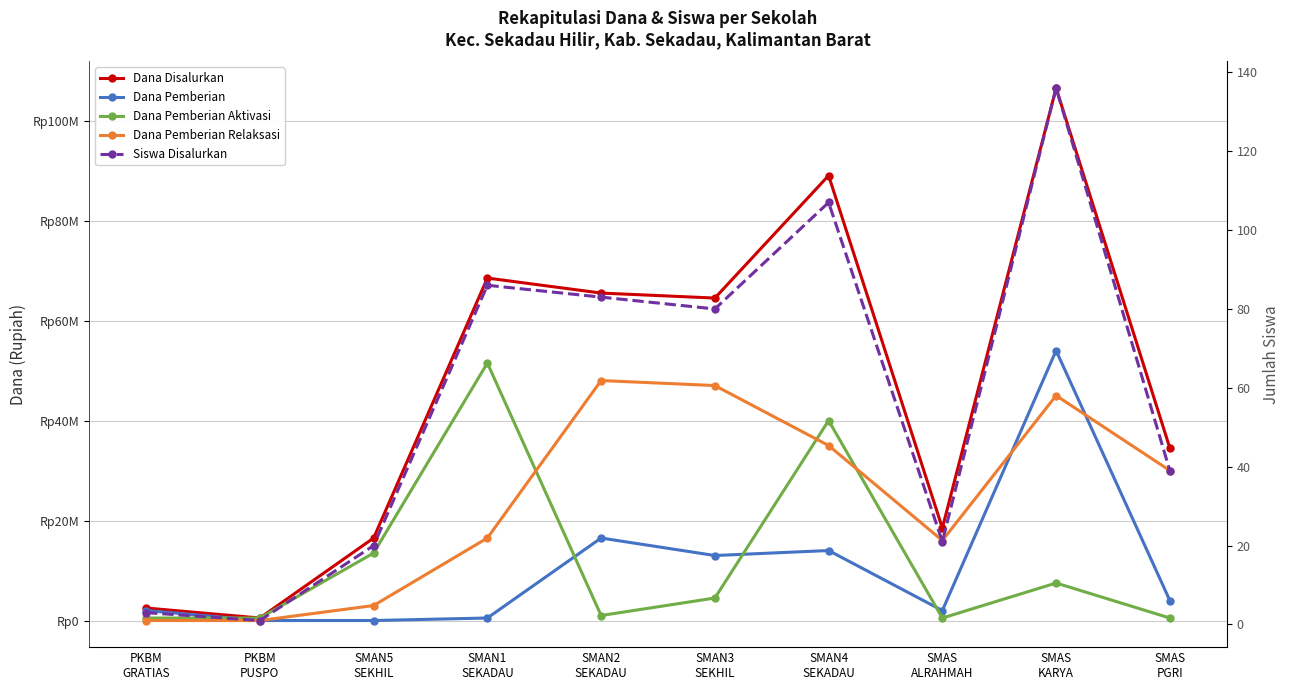

At which label is Dana Pemberian closest to 27000000?

SMAN2
SEKADAU